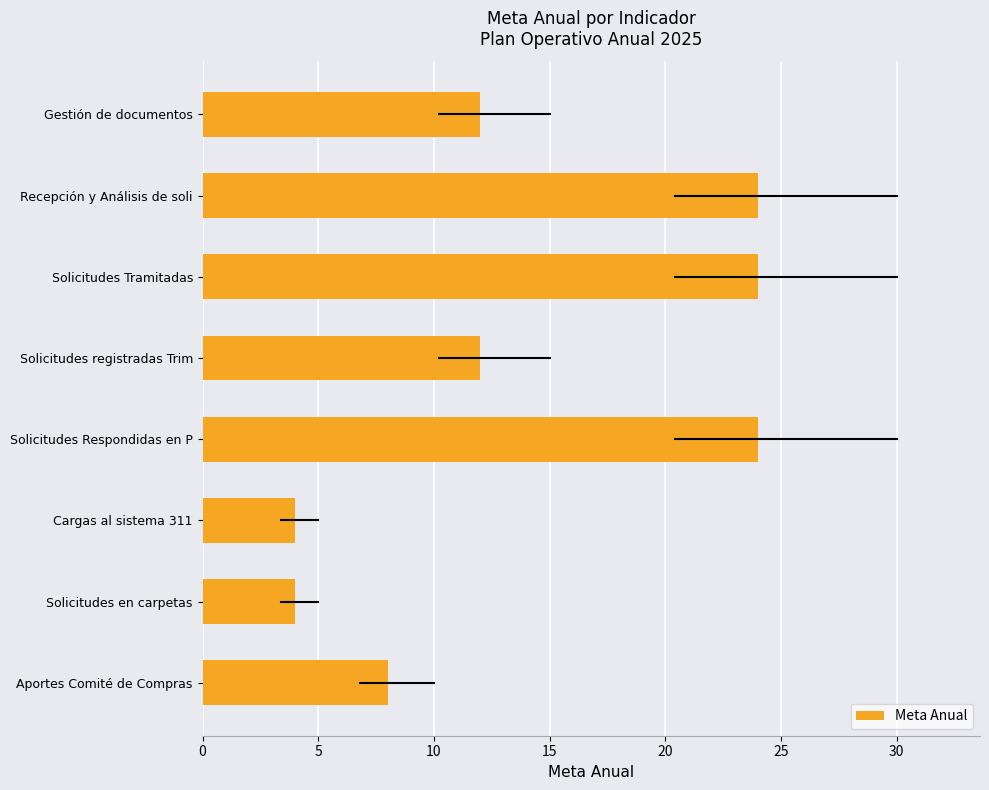

What is the difference between the maximum and minimum values?

20